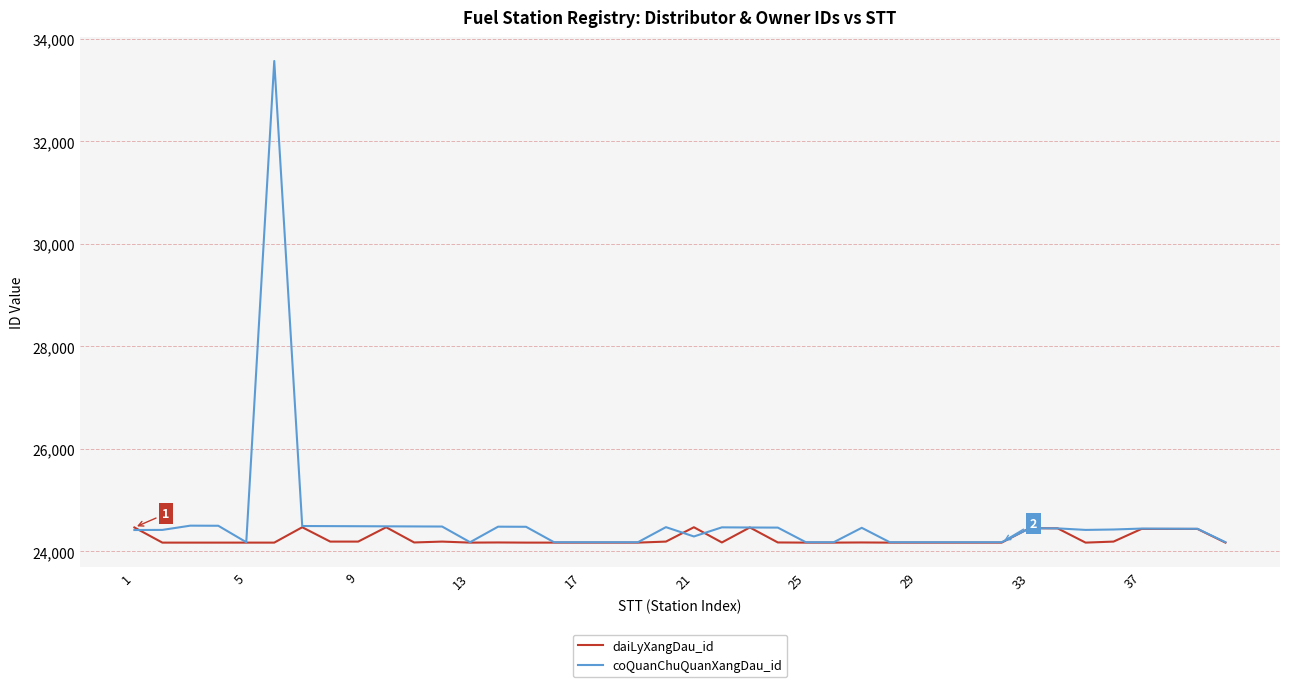

What is the greatest value displayed?

33571